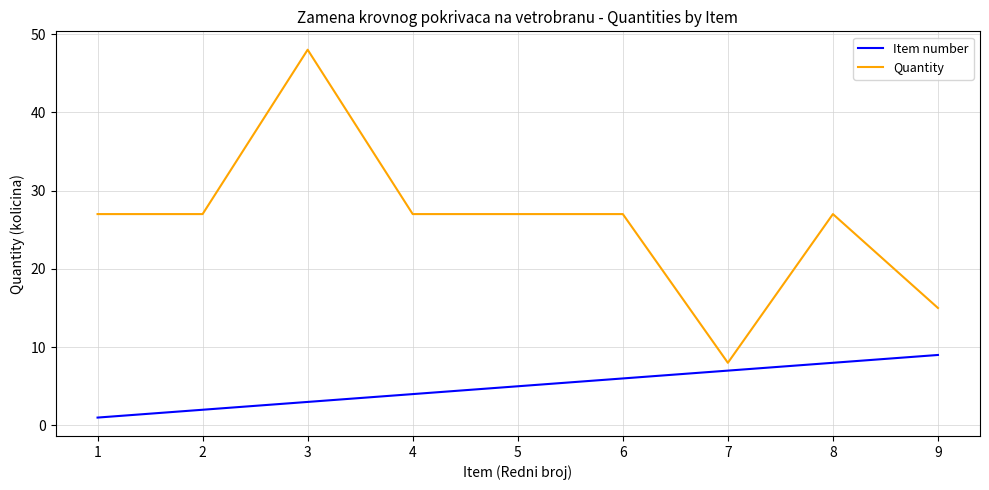

What are all the series names shown in the legend?

Item number, Quantity